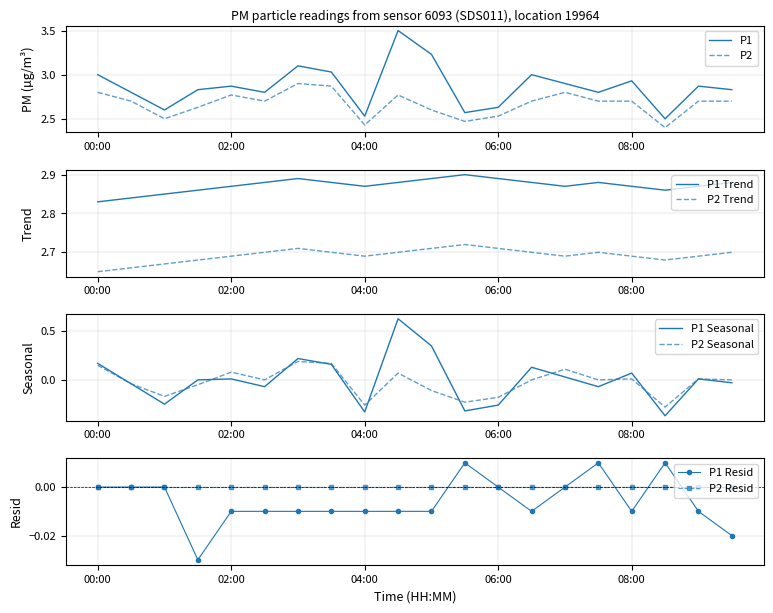

Does the chart have visible grid lines?

Yes